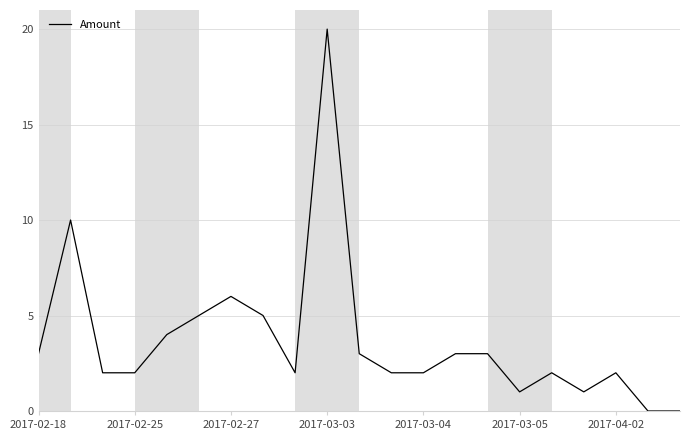

What is the difference between the maximum and minimum values?

20.0